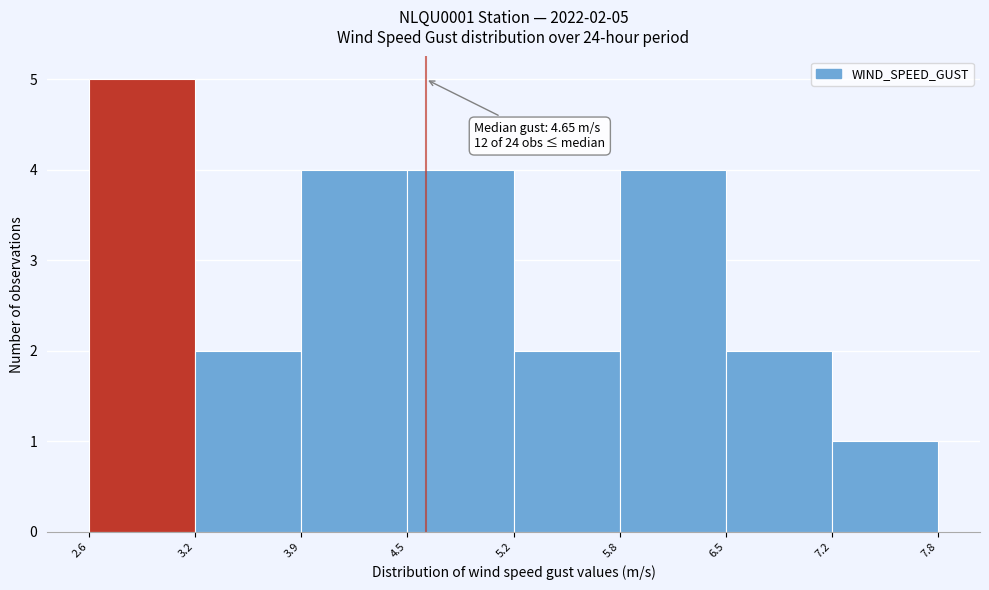

Over which range of the x-axis is the bar tallest?

2.6 to 3.2